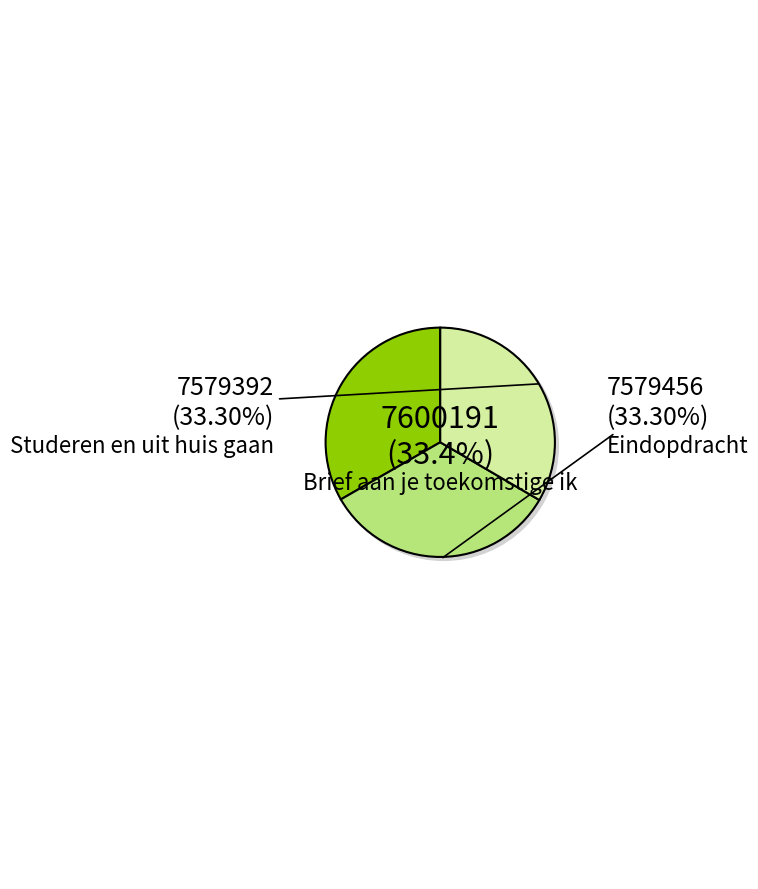

What is the total percentage of Brief aan je toekomstige ik and Studeren en uit huis gaan?

66.7%